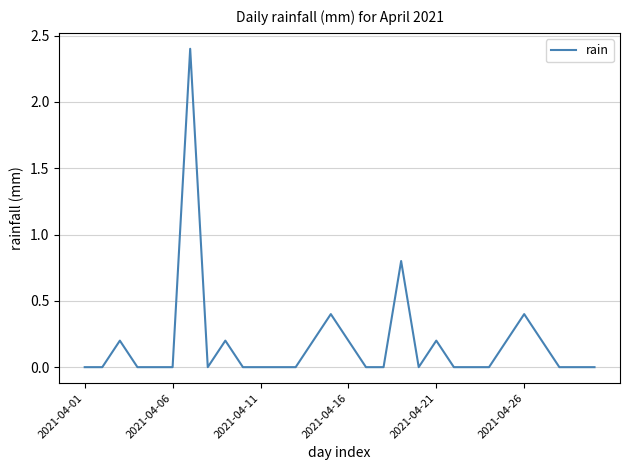

What is the greatest value displayed?

2.4